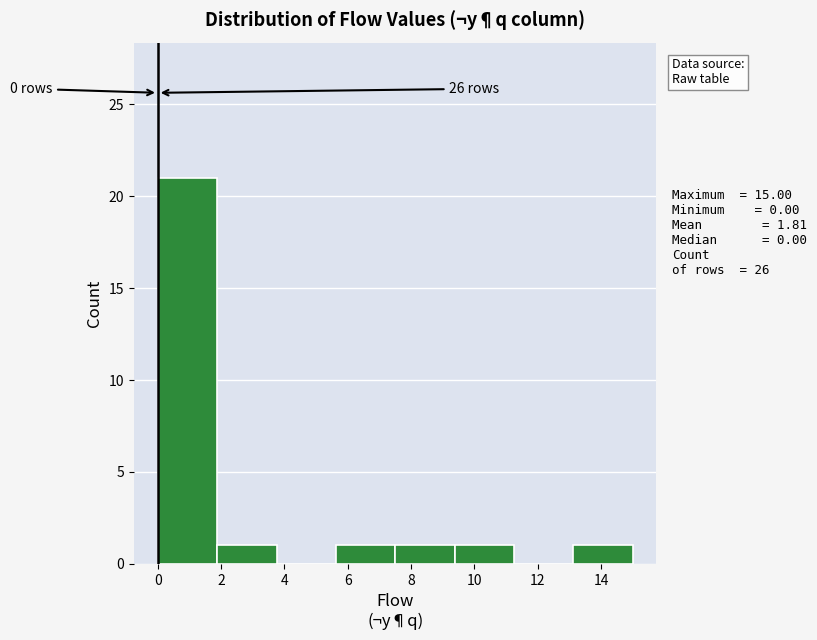

Which range on the x-axis has the tallest bar?

0.0 to 1.8